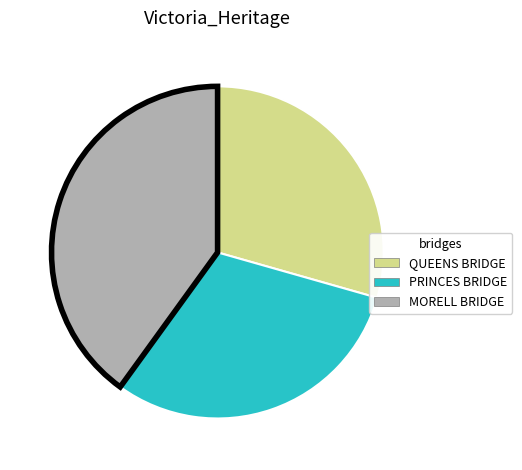

Is the sum of MORELL BRIDGE and PRINCES BRIDGE greater than half?

Yes